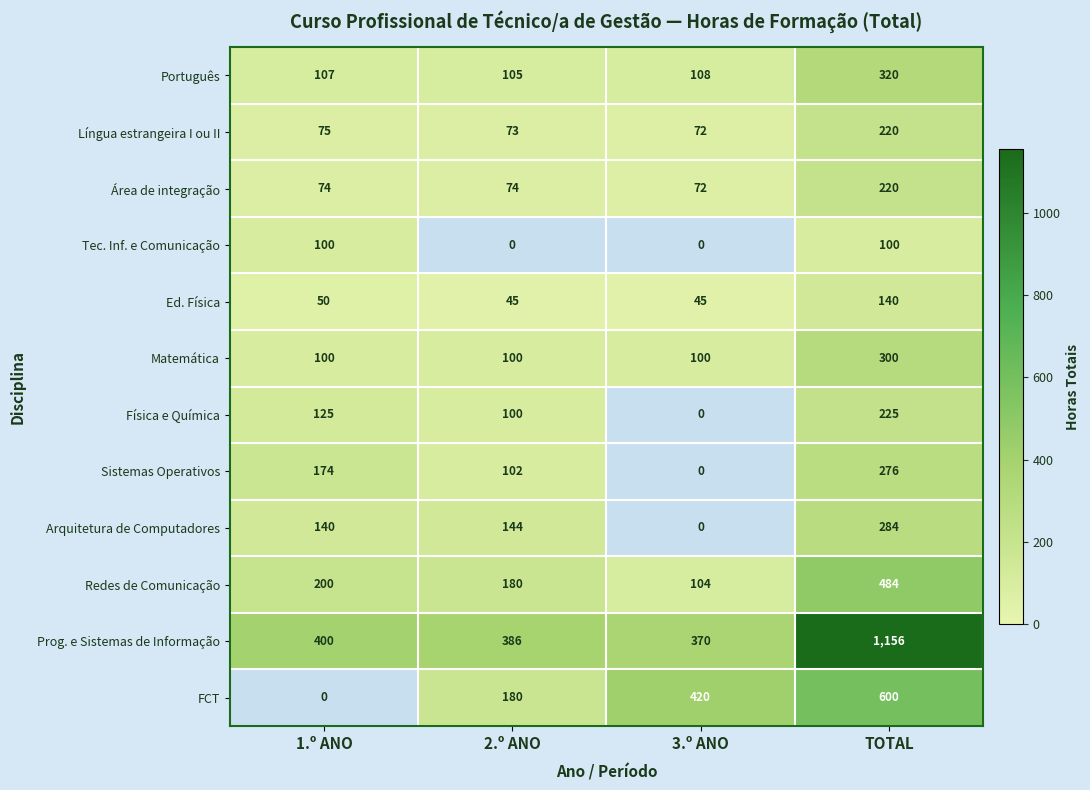

What is the difference between the Prog. e Sistemas de Informação values at 2.º ANO and 1.º ANO?

14